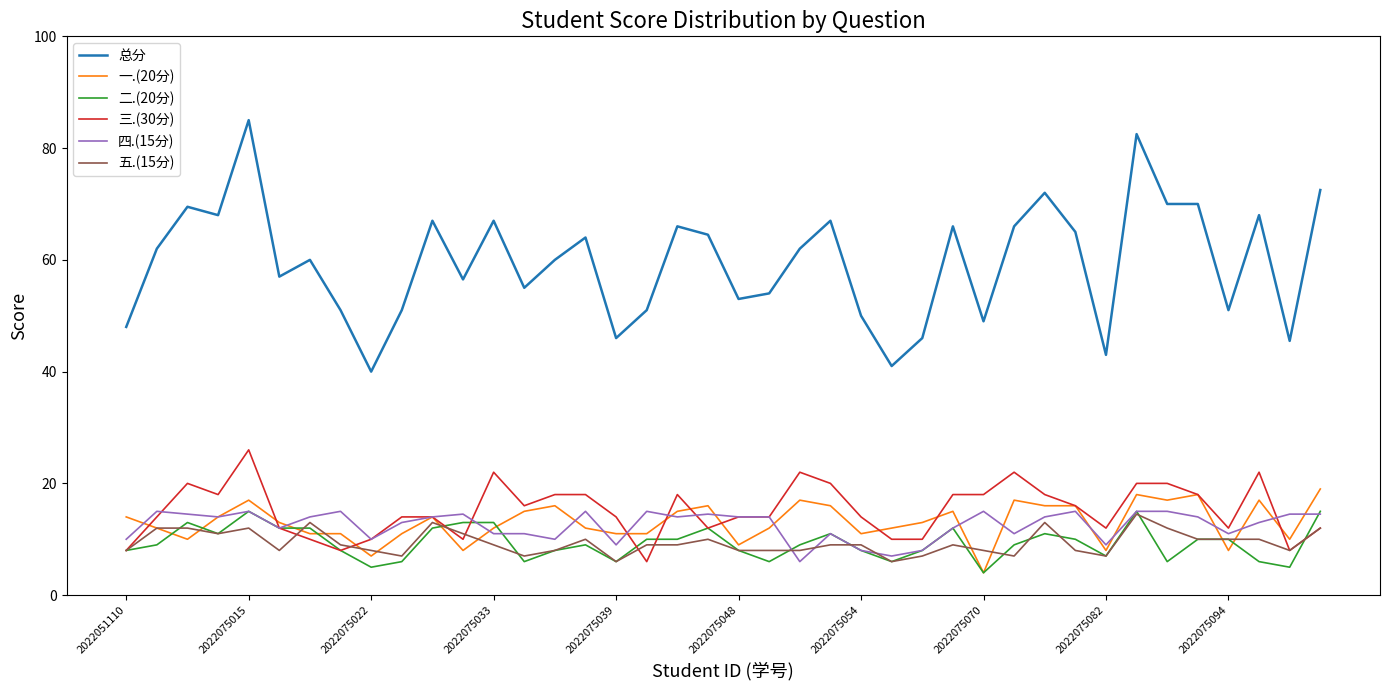

Which series has the largest range (max minus min)?

总分